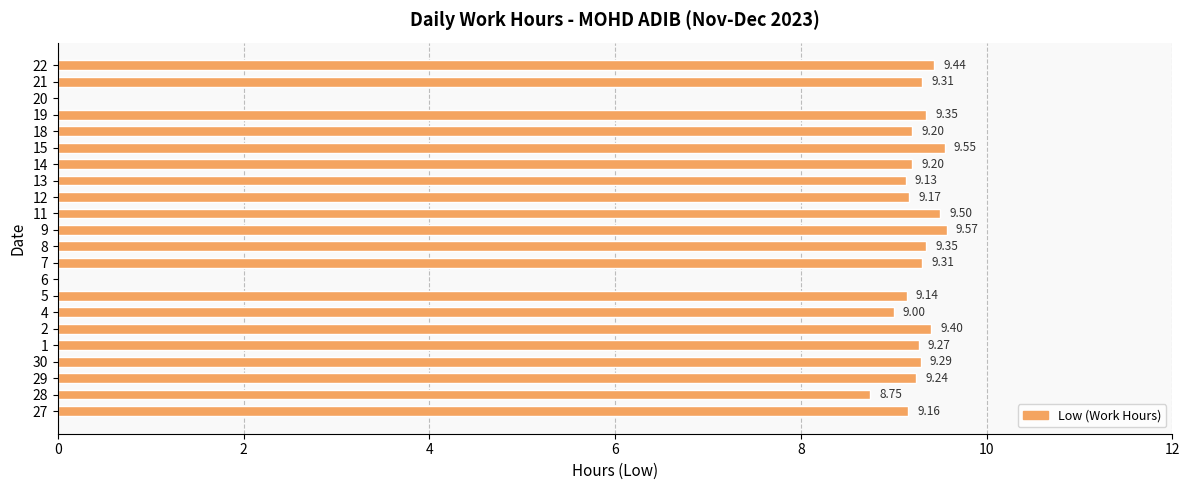

How many categories are shown in the chart?

22